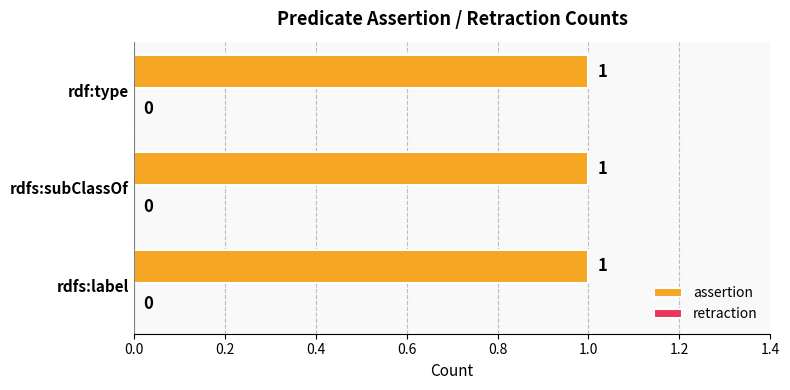

Between rdf:type and rdfs:label, which is larger?

rdf:type